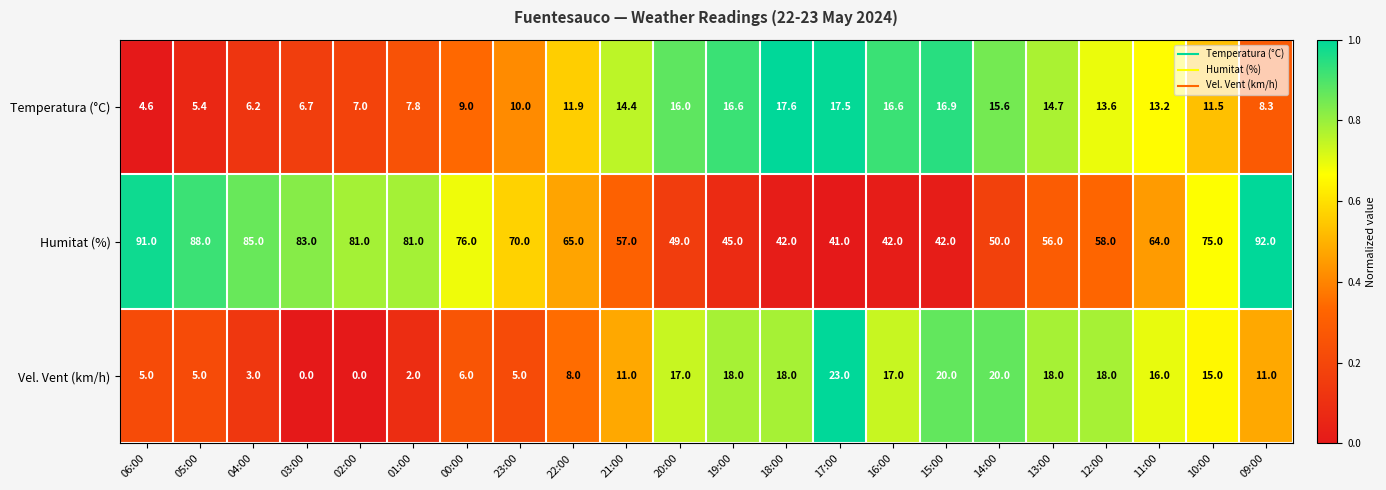

What is the sum of the Humitat (%) values at 18:00 and 04:00?

127.0